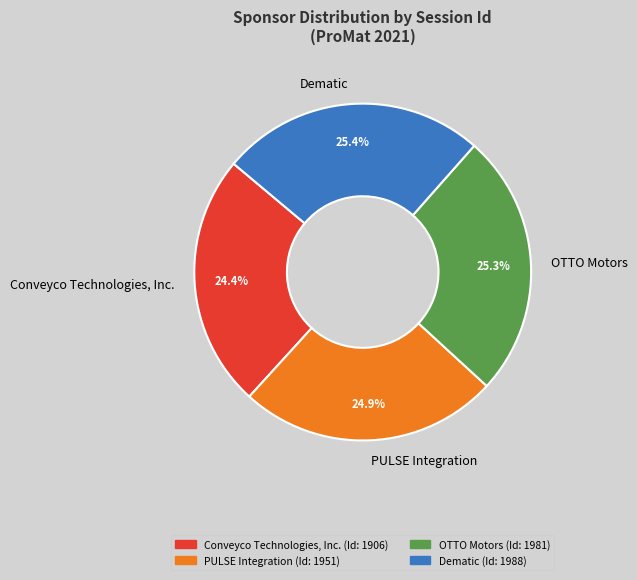

Rank the categories by value from lowest to highest.

Conveyco Technologies, Inc., PULSE Integration, OTTO Motors, Dematic